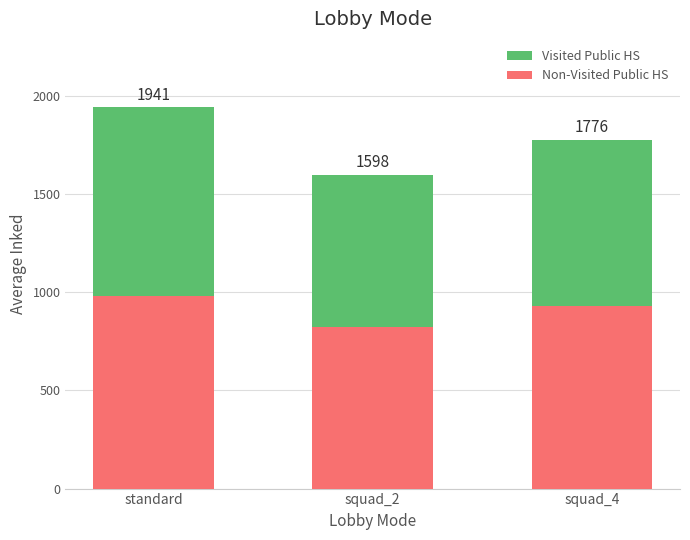

What are all the series names shown in the legend?

Visited Public HS, Non-Visited Public HS